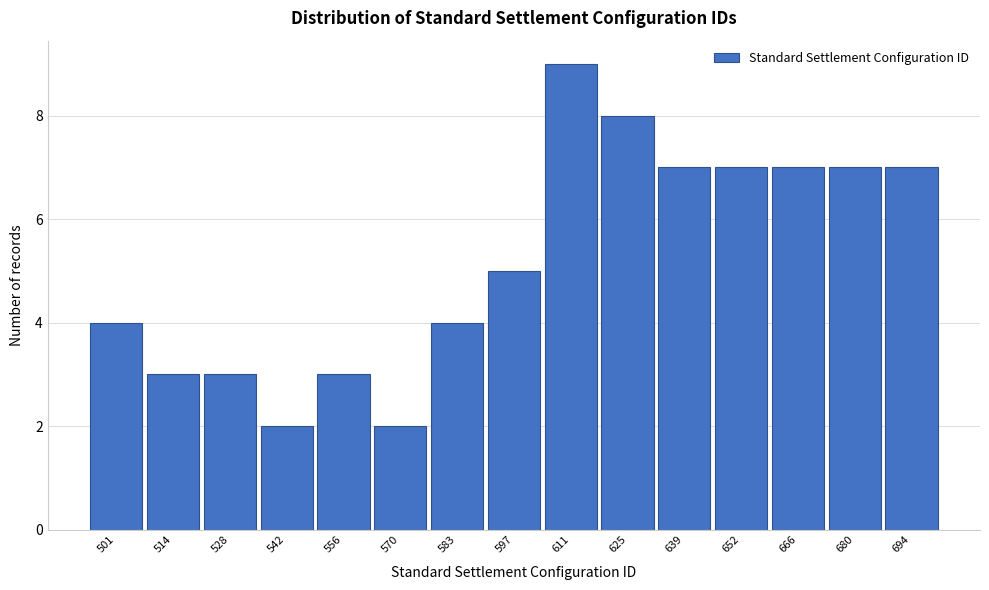

Reading left to right, what are all the values shown in this chart?

501=4	514=3	528=3	542=2	556=3	570=2	583=4	597=5	611=9	625=8	639=7	652=7	666=7	680=7	694=7